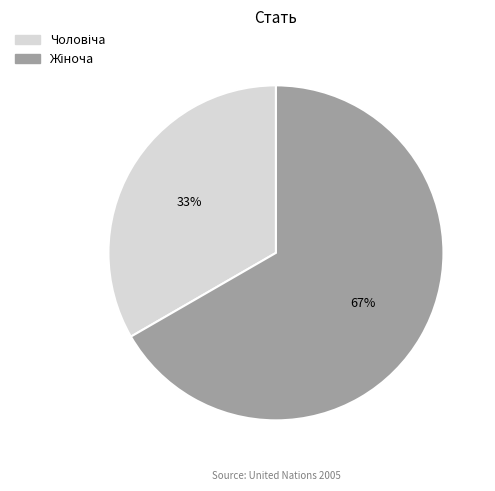

Is there any slice that represents more than half of the pie?

Yes